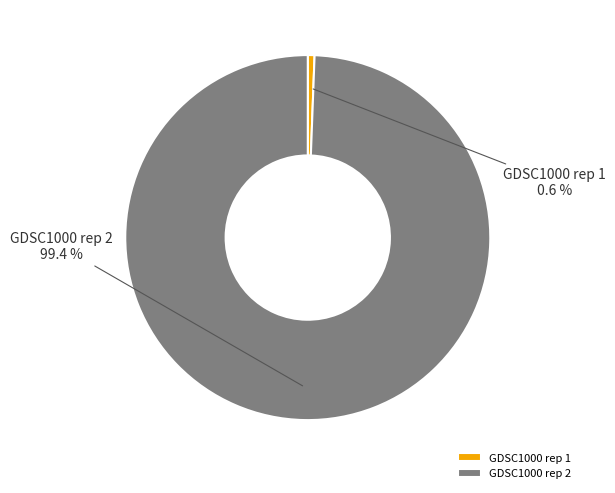

To the nearest percent, what percentage of the pie is GDSC1000 rep 2?

99%